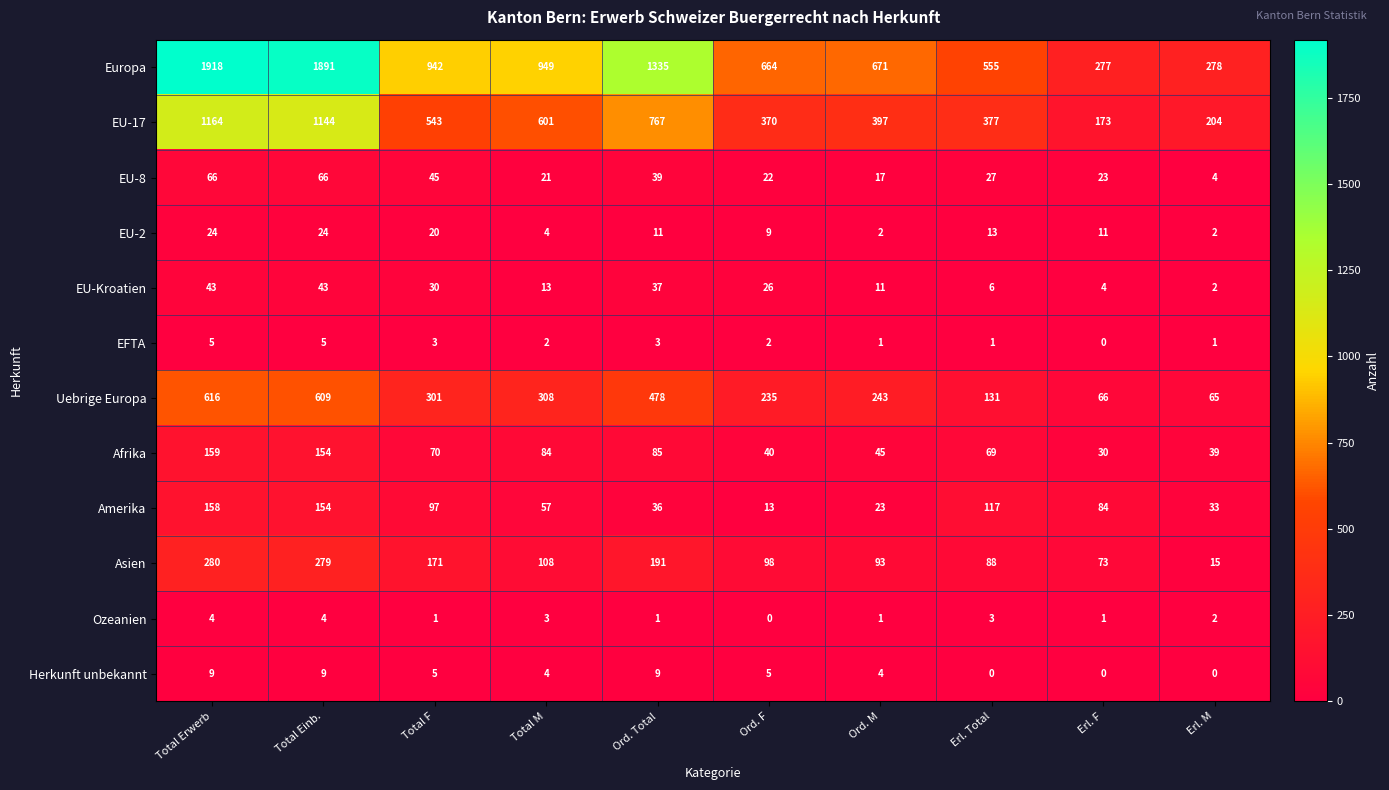

What is the average value of the Afrika series?

78